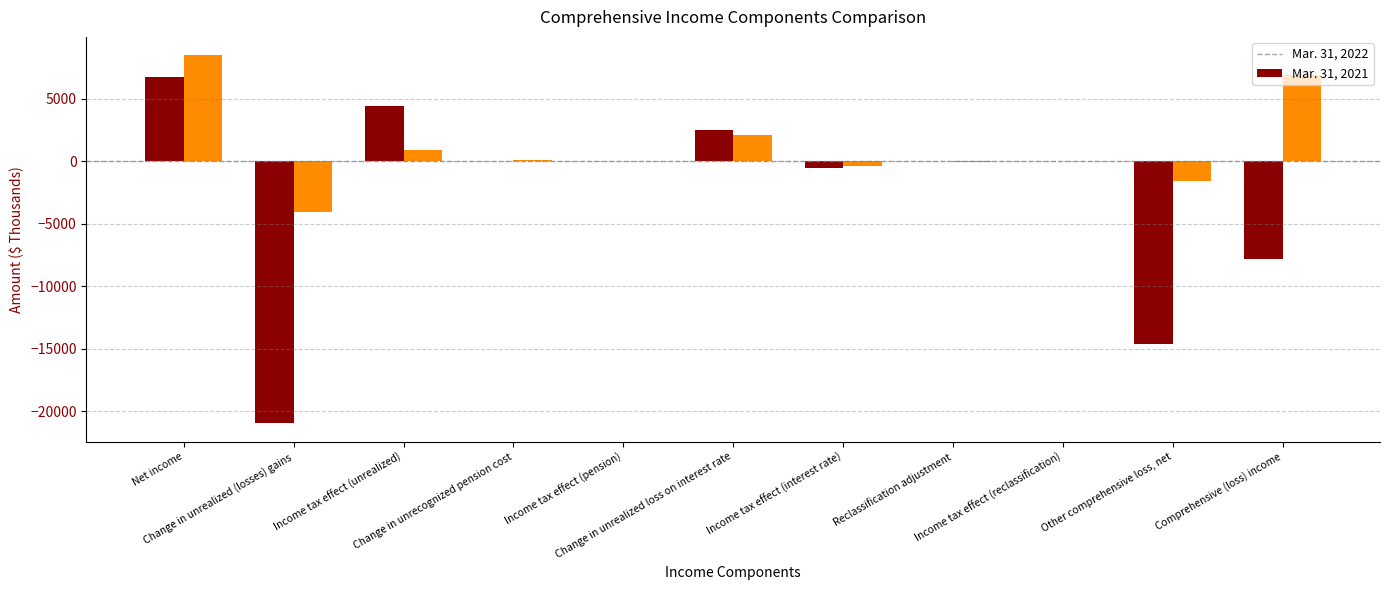

Which series has the largest range (max minus min)?

Mar. 31, 2022